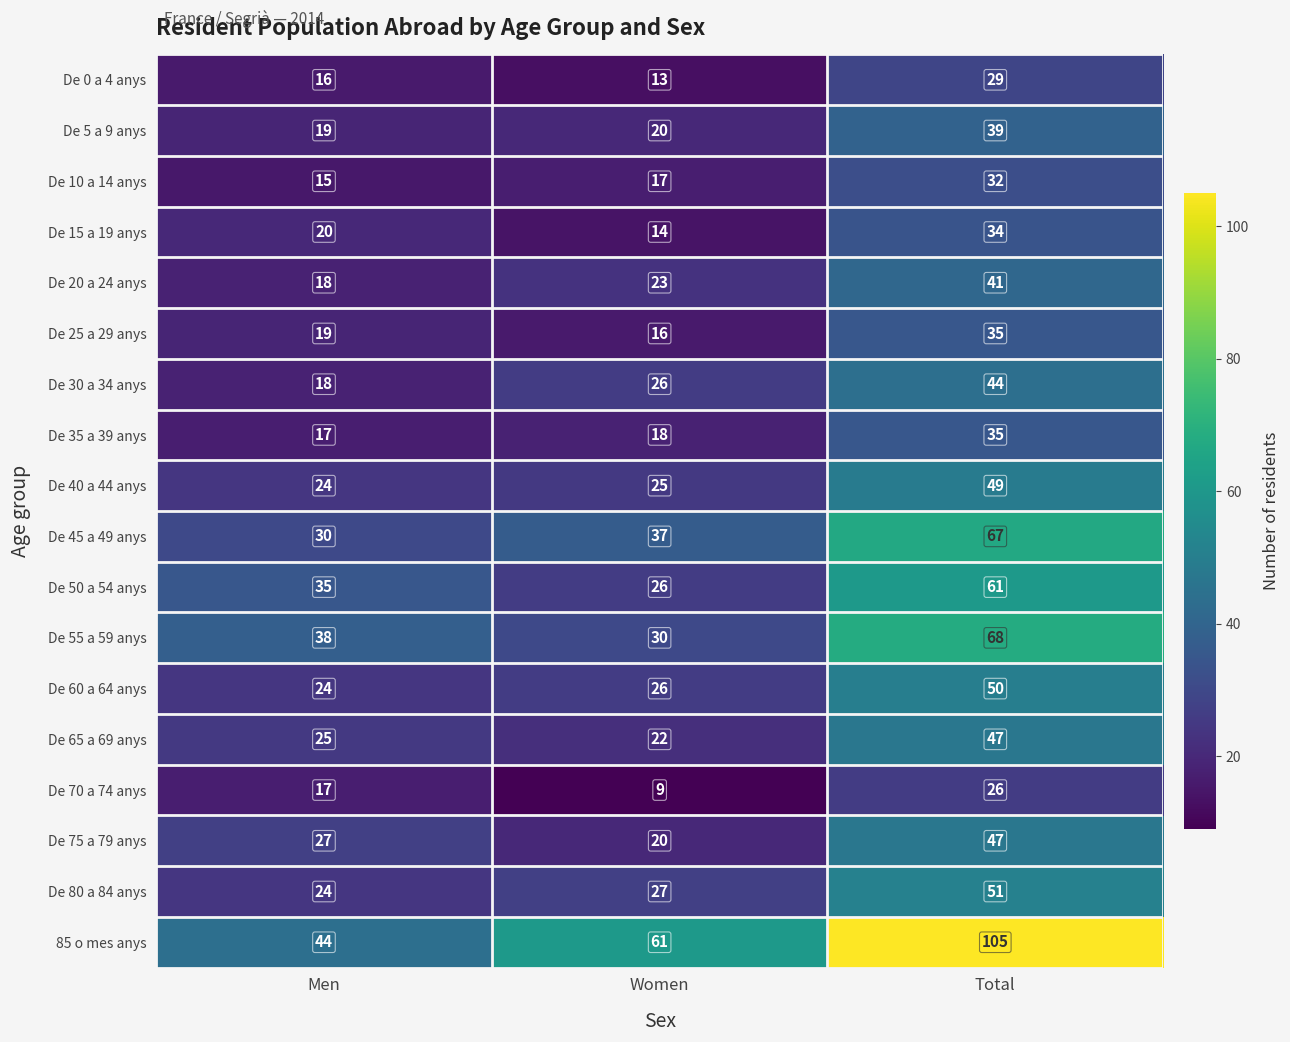

Where is De 10 a 14 anys nearest to the value 23?

Women